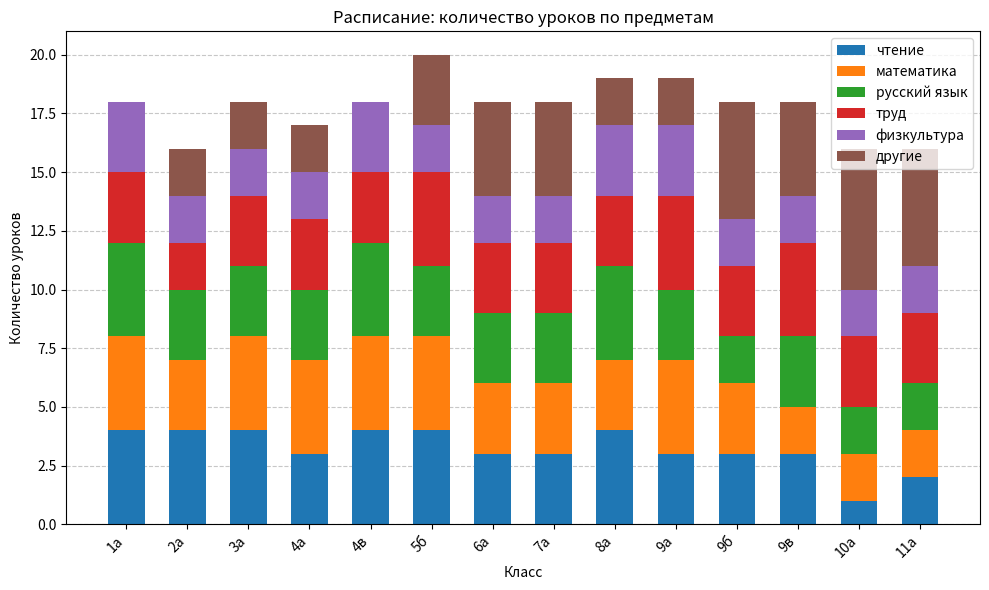

What value does the чтение series have at 9а?

3